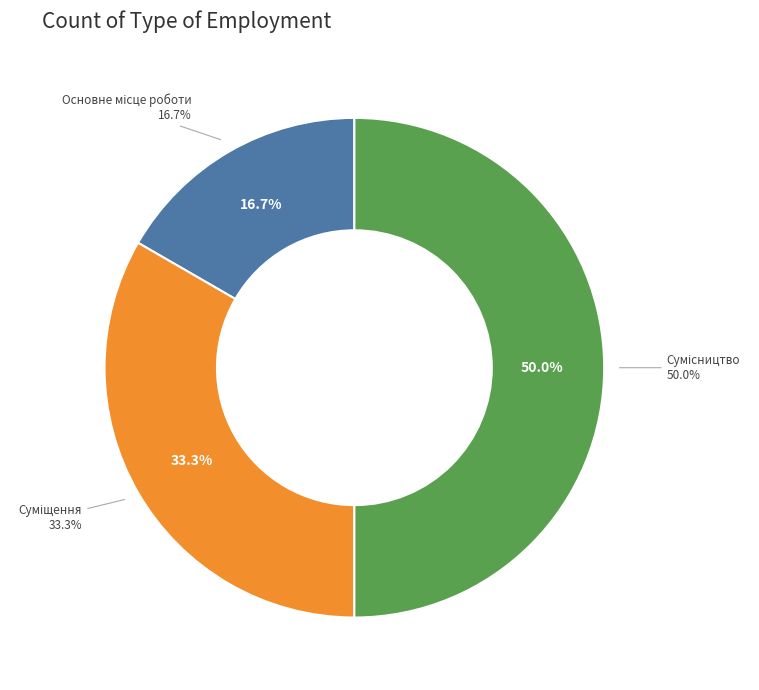

Which category has the biggest portion of the pie?

Сумісництво